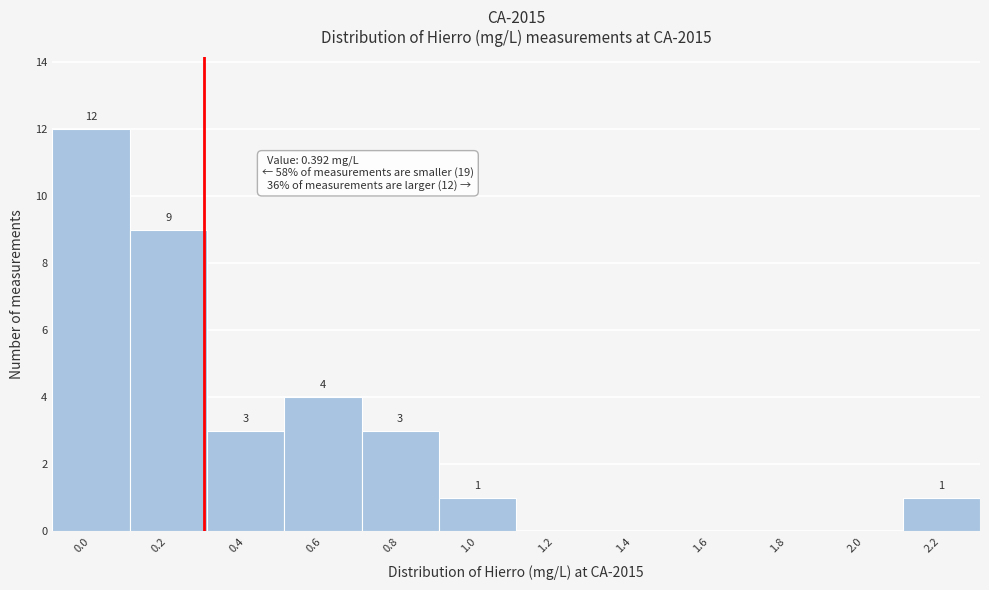

Reading right to left, what are all the values shown in this chart?

2.2=1	2.0=0	1.8=0	1.6=0	1.4=0	1.2=0	1.0=1	0.8=3	0.6=4	0.4=3	0.2=9	0.0=12